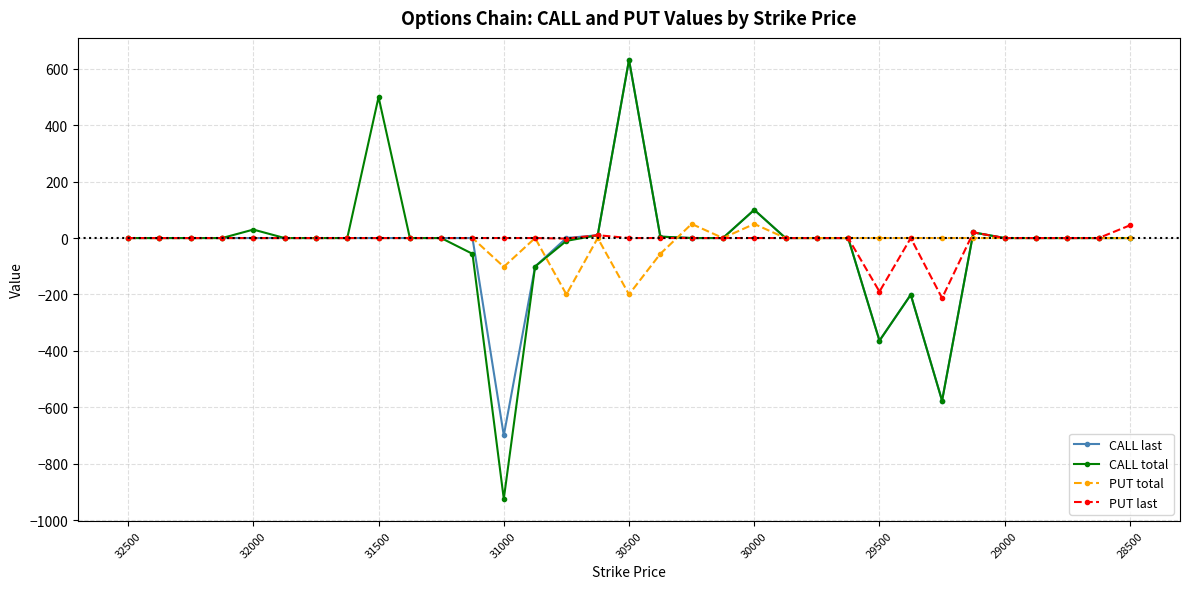

True or false: PUT last has more than 0 points higher than both neighbors.

True